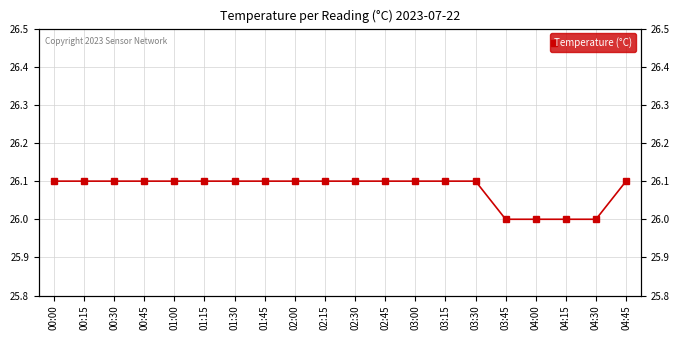

Reading left to right, what are all the values shown in this chart?

26.1	26.1	26.1	26.1	26.1	26.1	26.1	26.1	26.1	26.1	26.1	26.1	26.1	26.1	26.1	26.0	26.0	26.0	26.0	26.1